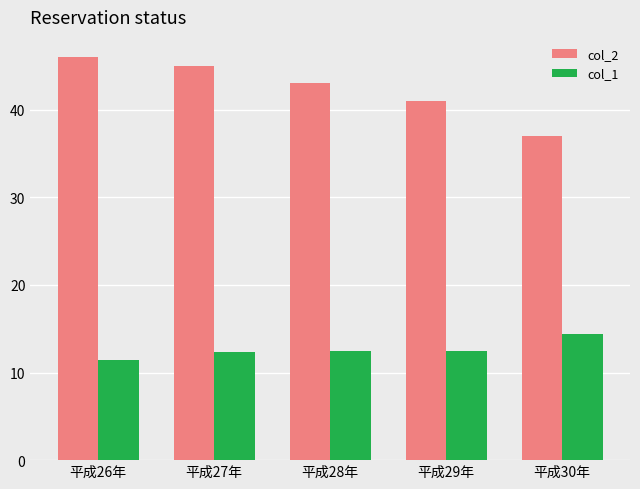

What is the average value of the col_1 series?

12.6